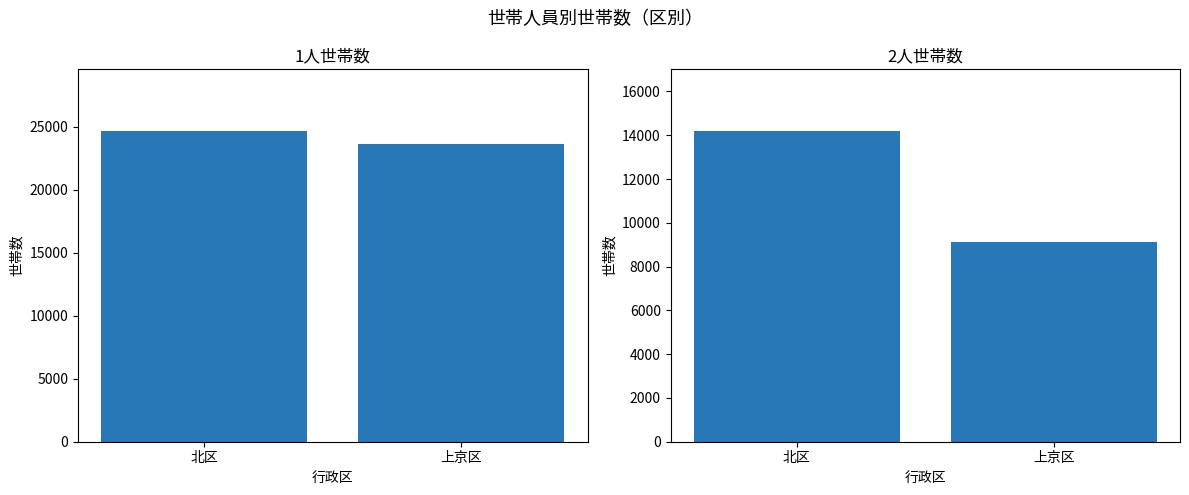

Is the value of 2人 at 上京区 greater than the value of 1人 at 上京区?

No